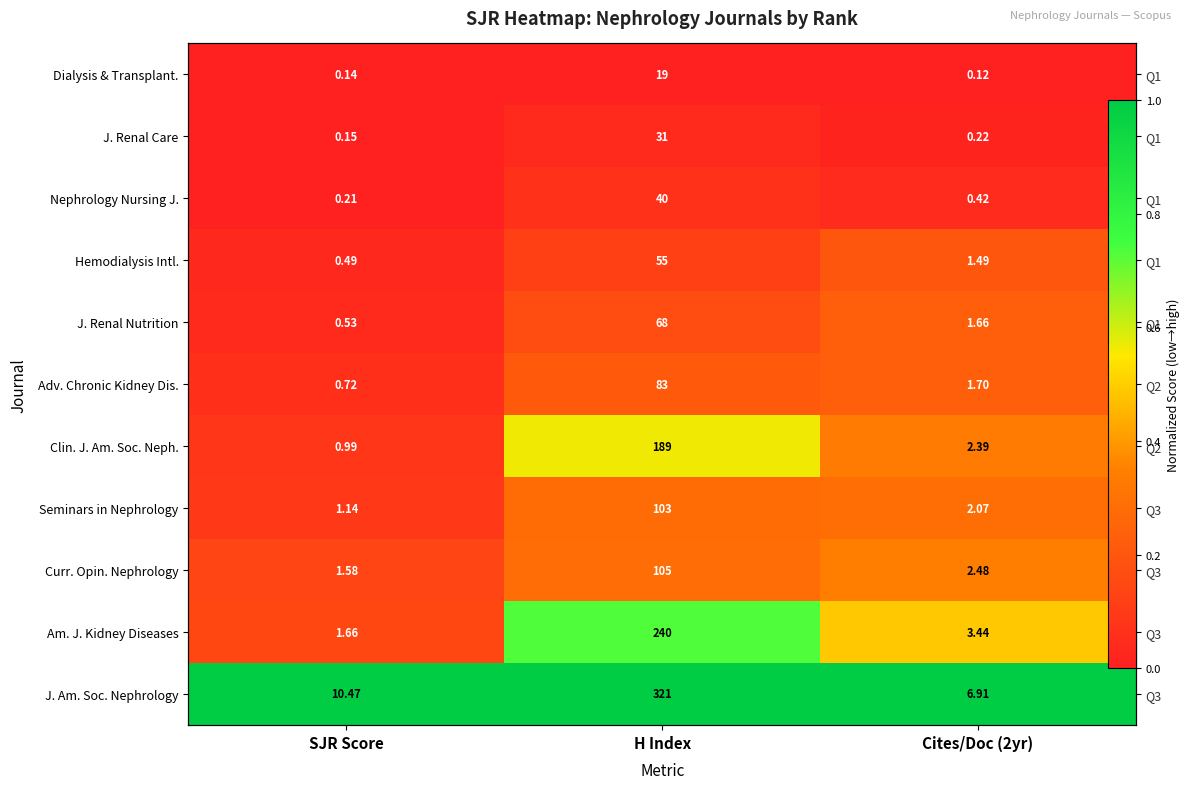

How many categories are shown in the chart?

3